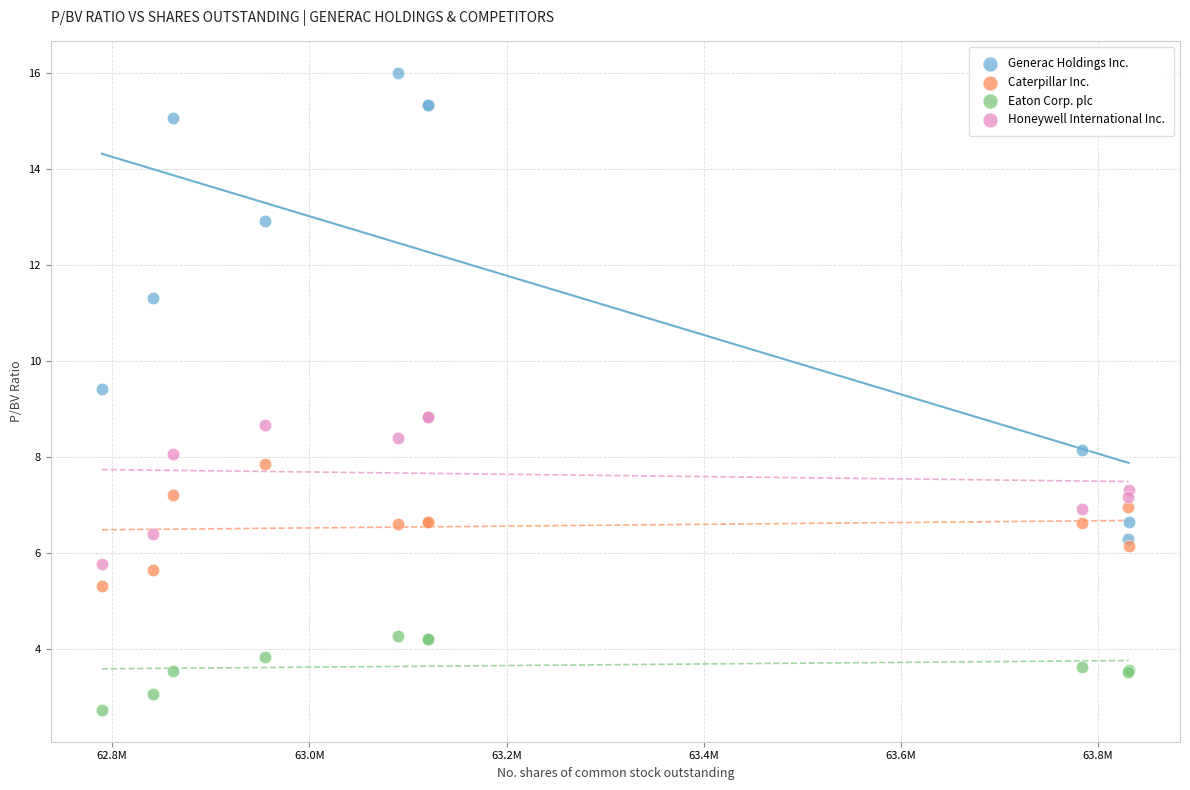

Which series has the largest Y range (max minus min)?

Generac Holdings Inc.